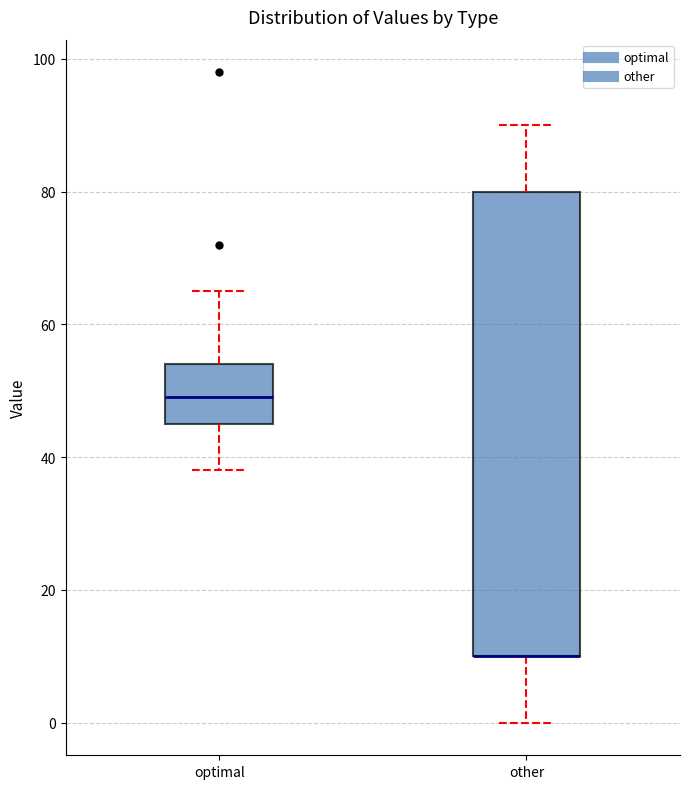

Reading left to right, transcribe this box plot: for each box, give where its median line is, the range the box spans, and where its two whiskers end, as read against the y-axis. The values are not printed on the chart, so give them approximately, as read against the axis.

optimal: median 50, box 46 to 54, whiskers 38 to 66
other: median 10 (drawn on the box's lower edge), box 10 to 80, whiskers 0 to 90